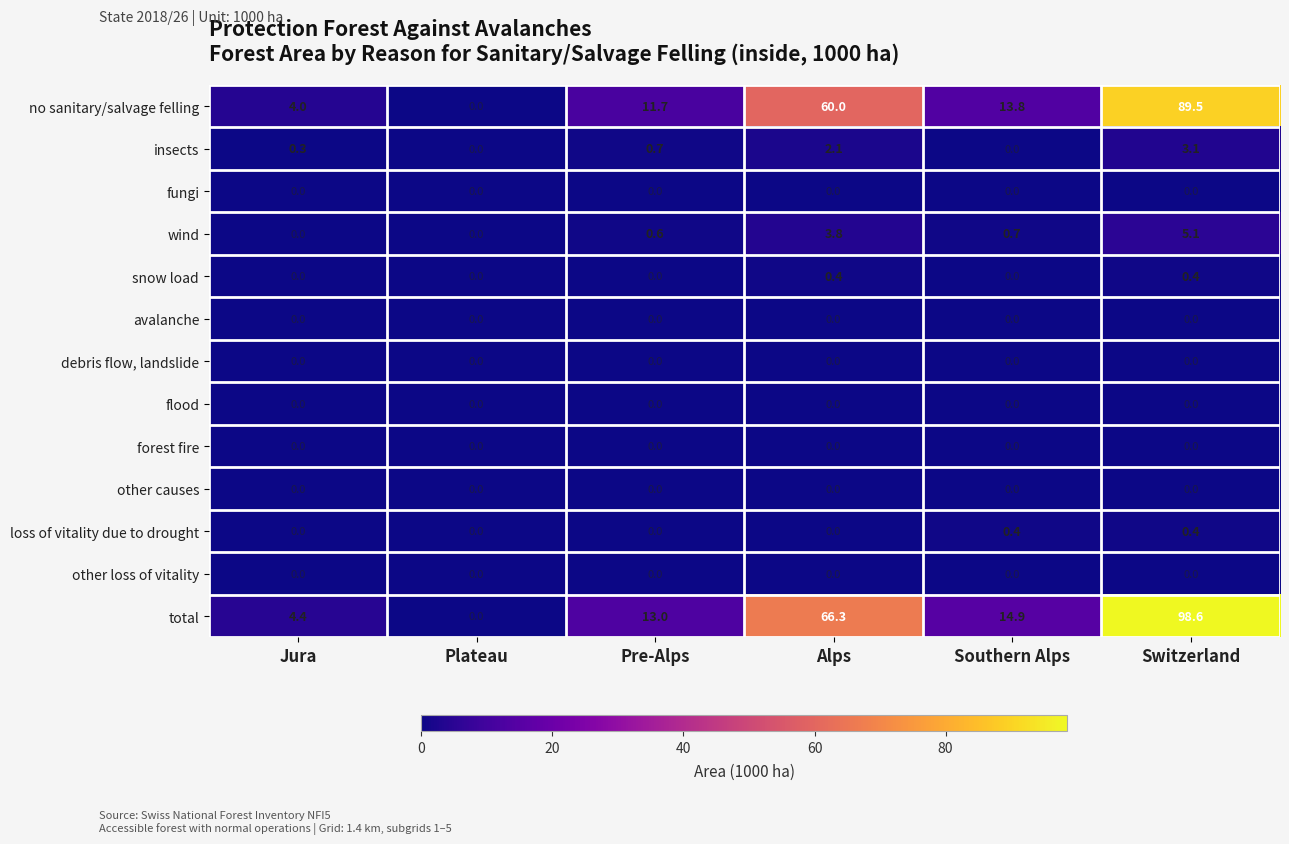

Which category has the lowest value in the total series?

Plateau